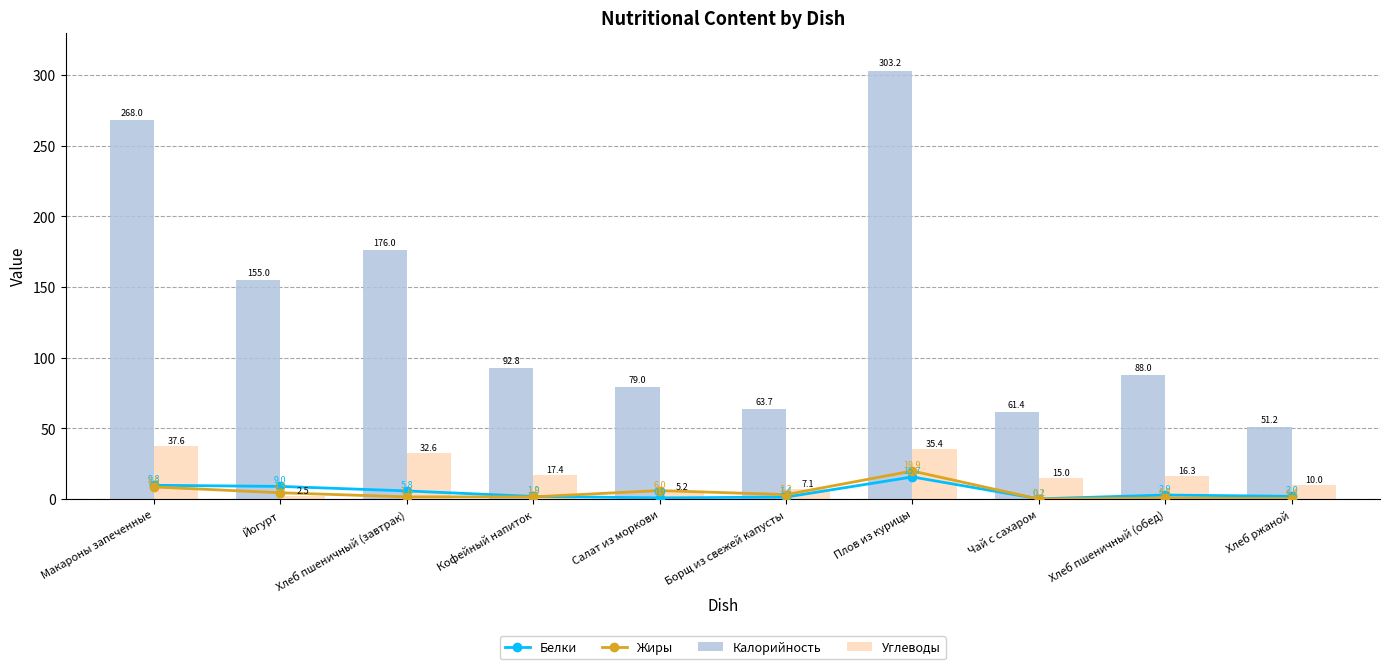

What is the label of the 5th bar from the left?

Салат из моркови